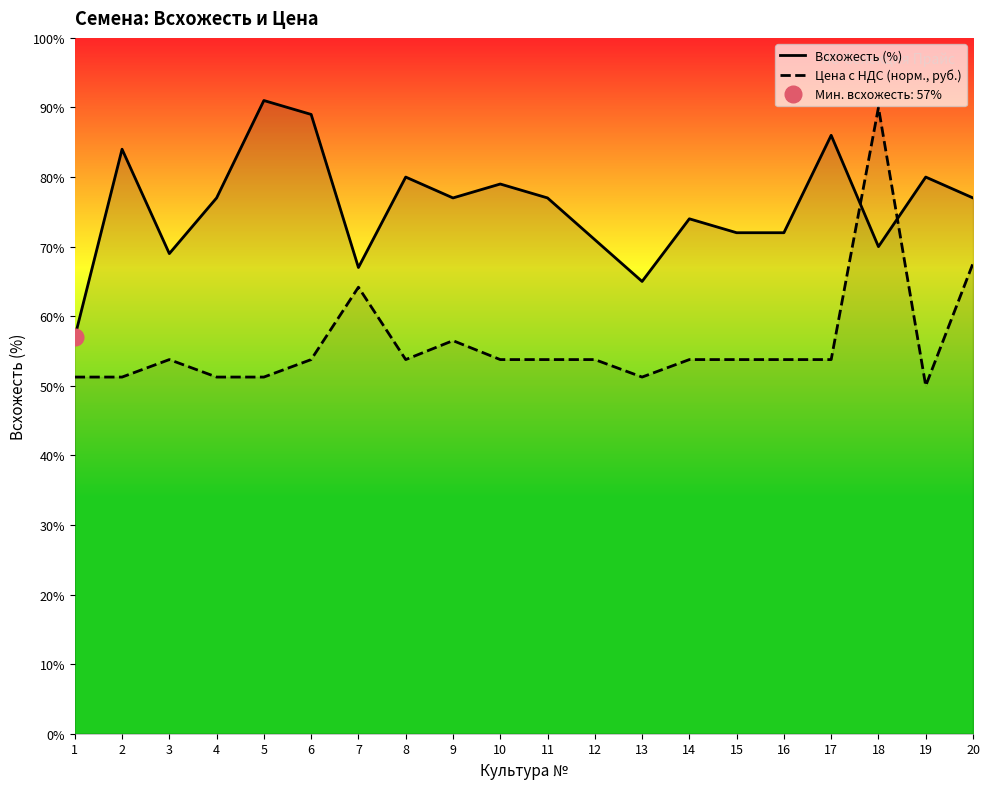

How many intersections are there between Всхожесть (%) and Цена с НДС (норм., руб.)?

2